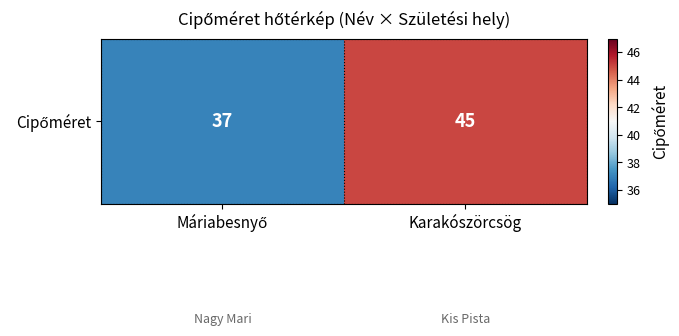

What is the difference between the values at Karakószörcsög and Máriabesnyő?

8